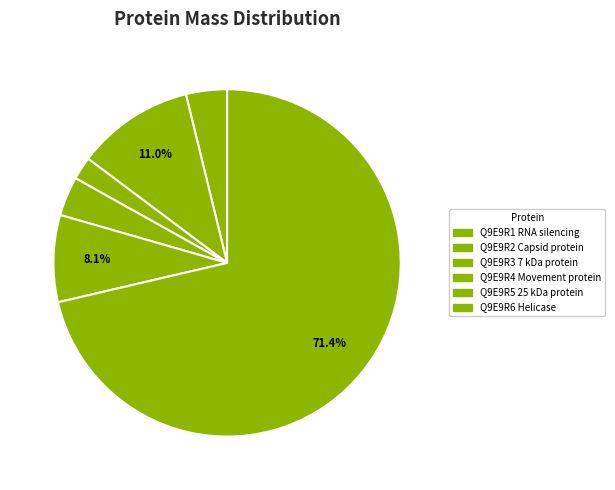

Combined, do Q9E9R6 Helicase and Q9E9R4 Movement protein account for over 50%?

Yes